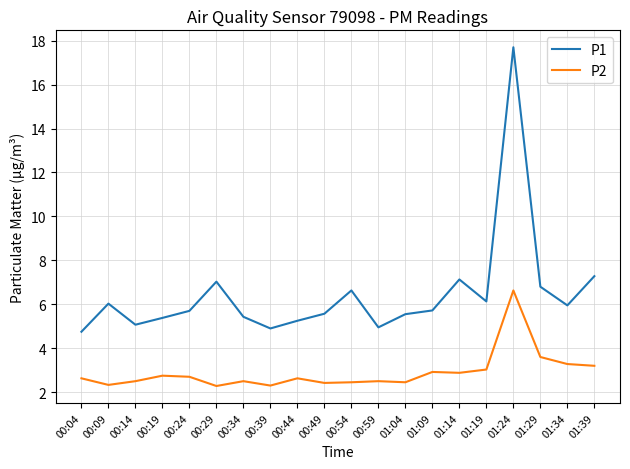

True or false: P1 and P2 intersect in this chart.

False